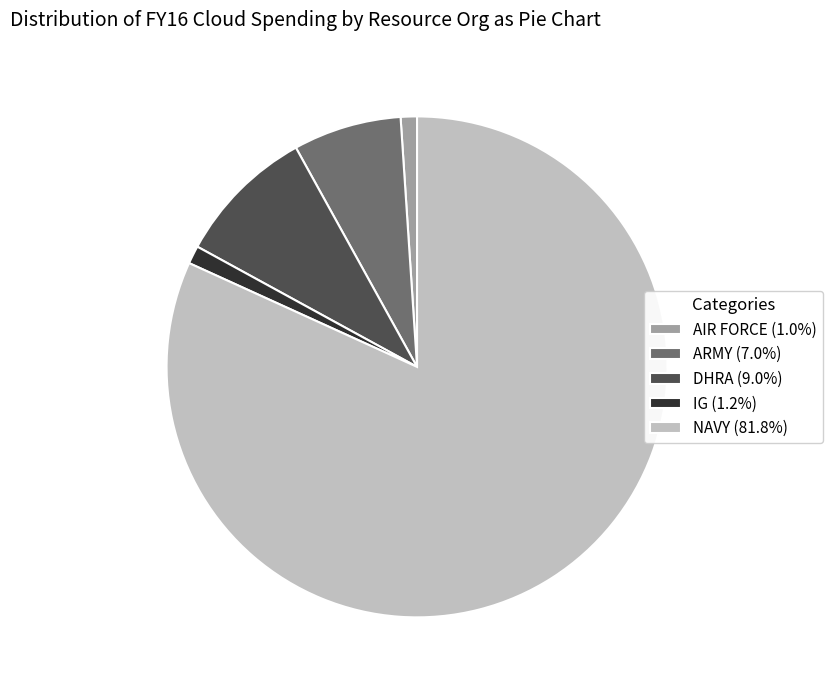

Is there any slice that represents more than half of the pie?

Yes